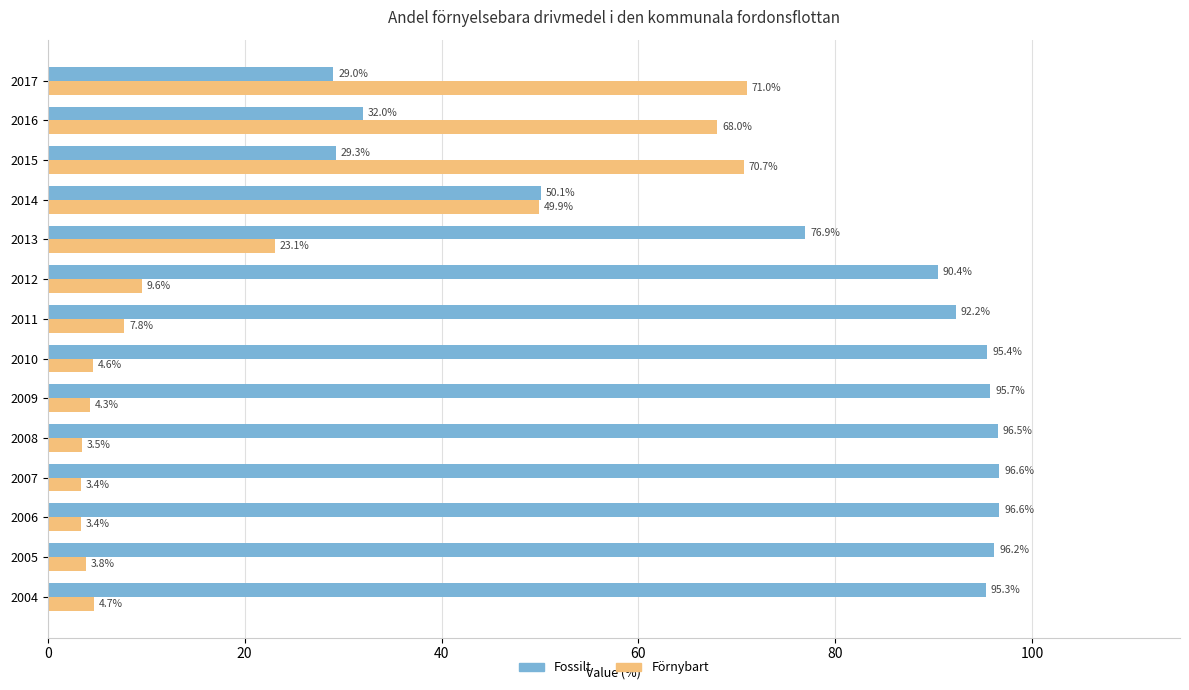

What value does the Fossilt series have at 2013?

76.9